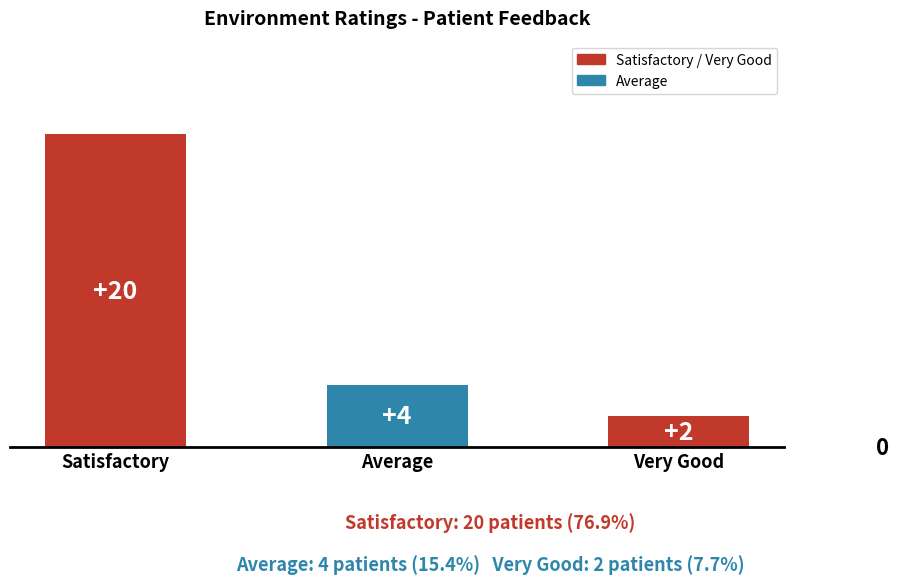

True or false: the data shows 36 at Satisfactory.

False